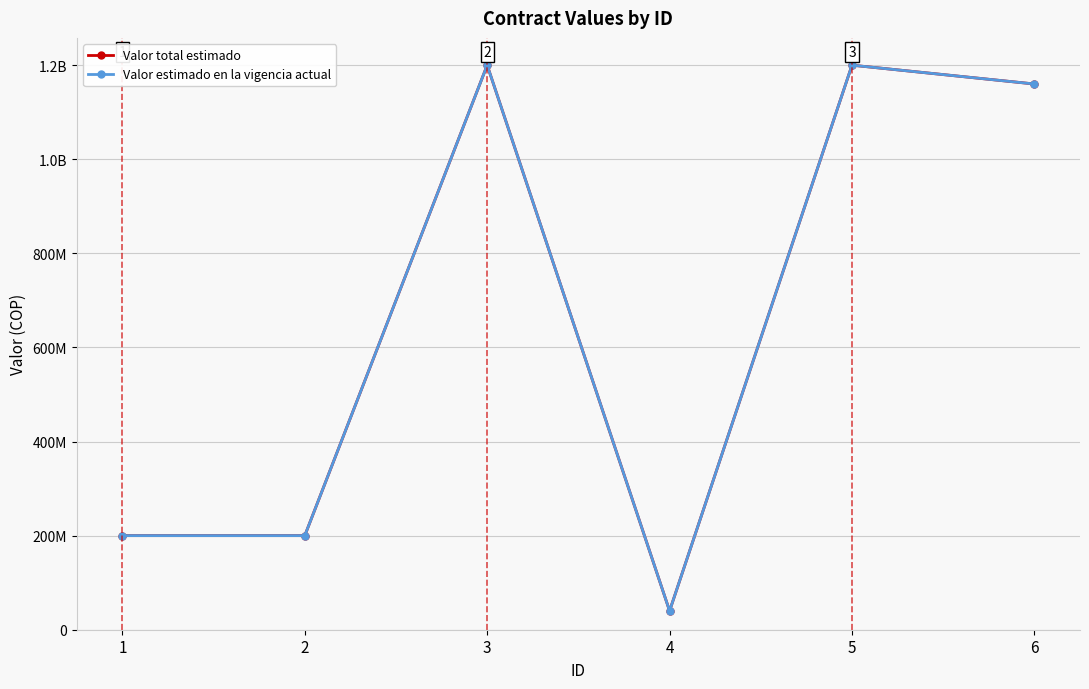

The value of Valor estimado en la vigencia actual at 2 is 272499216. True or false?

False